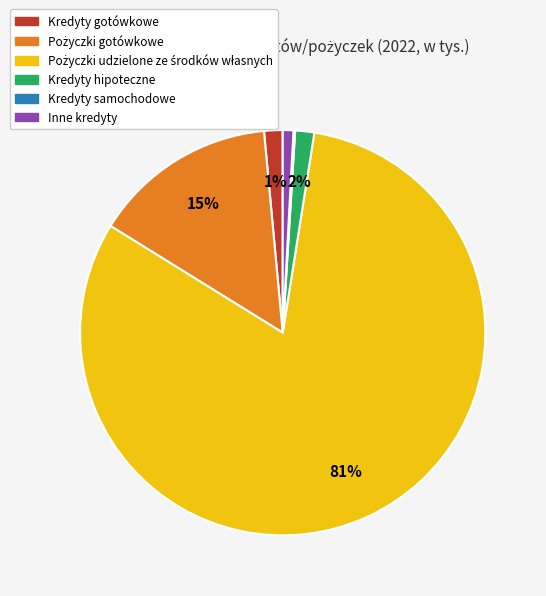

To the nearest percent, what percentage of the pie is Inne kredyty?

1%